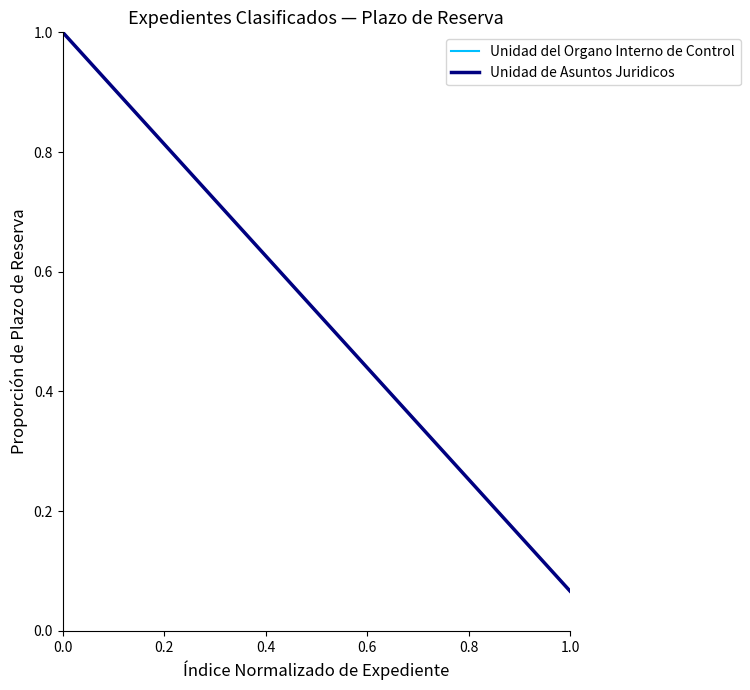

True or false: Unidad del Organo Interno de Control and Unidad de Asuntos Juridicos intersect in this chart.

False